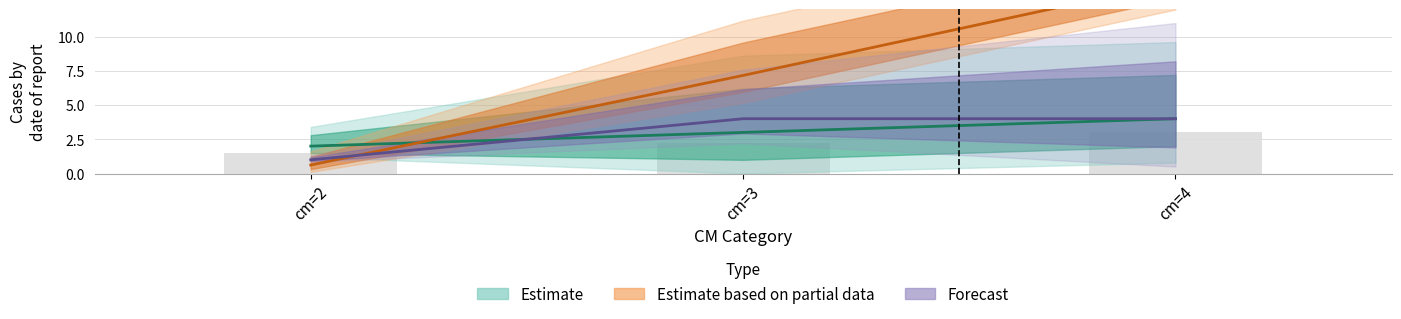

Read the produit_vtgr value at cm=2.

0.6